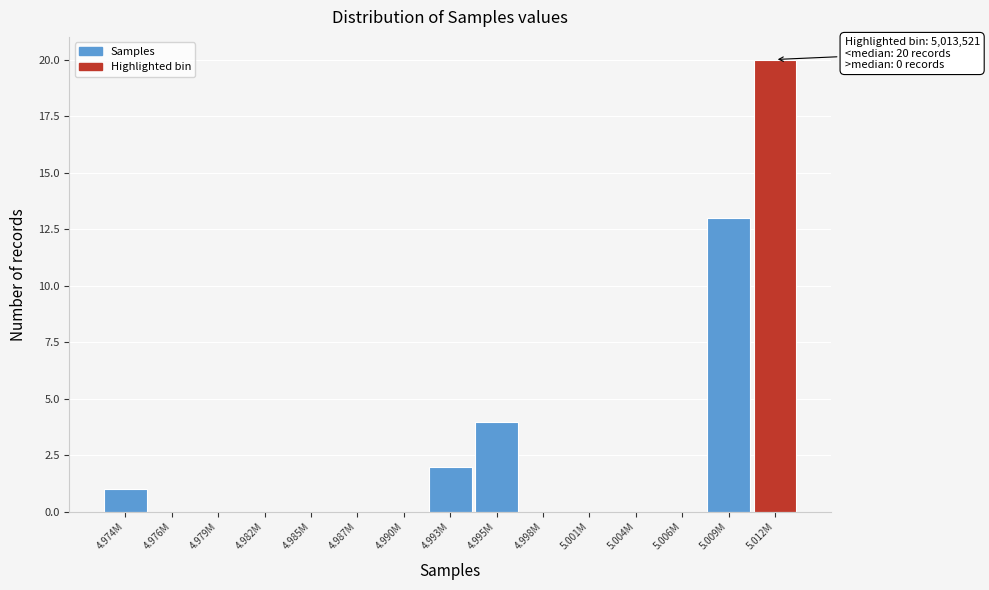

Reading left to right, what are all the values shown in this chart?

4.974M=1	4.976M=0	4.979M=0	4.982M=0	4.985M=0	4.987M=0	4.990M=0	4.993M=2	4.995M=4	4.998M=0	5.001M=0	5.004M=0	5.006M=0	5.009M=13	5.012M=20